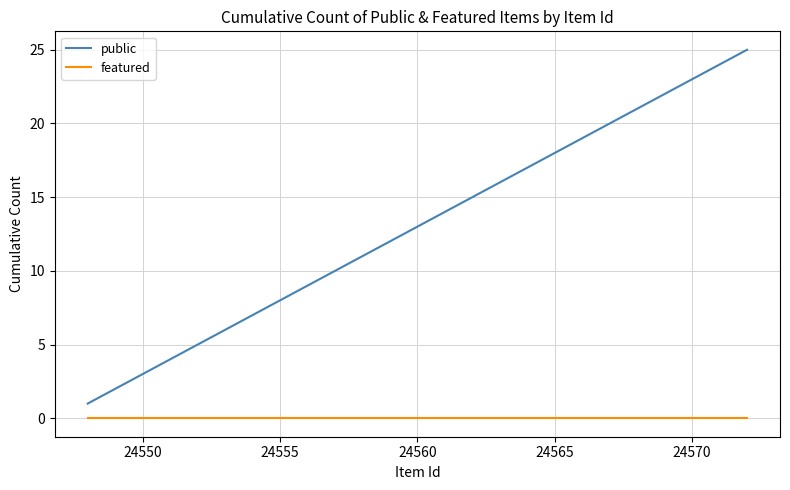

Reading left to right, transcribe all the data shown in this chart.

public: 1	2	3	4	5	6	7	8	9	10	11	12	13	14	15	16	17	18	19	20	21	22	23	24	25
featured: 0	0	0	0	0	0	0	0	0	0	0	0	0	0	0	0	0	0	0	0	0	0	0	0	0